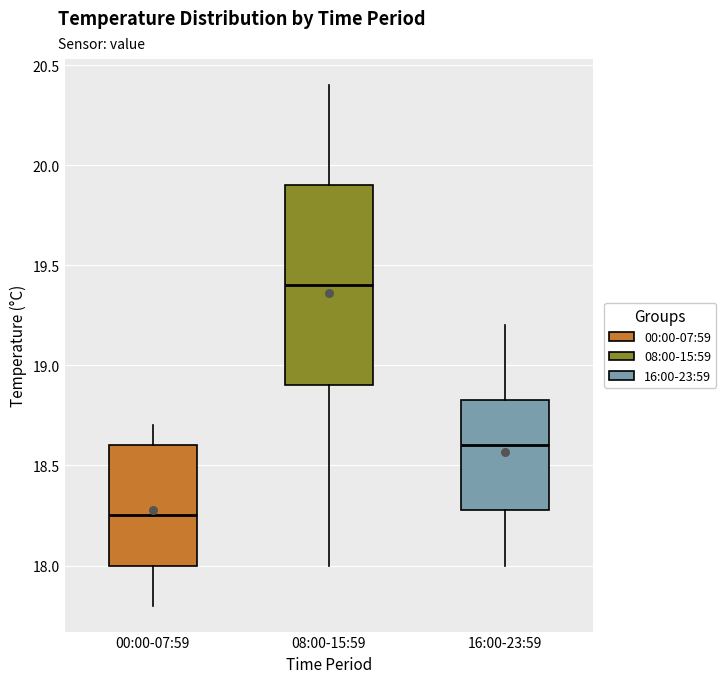

Which box is the tallest, from its lower edge to its upper edge?

08:00-15:59